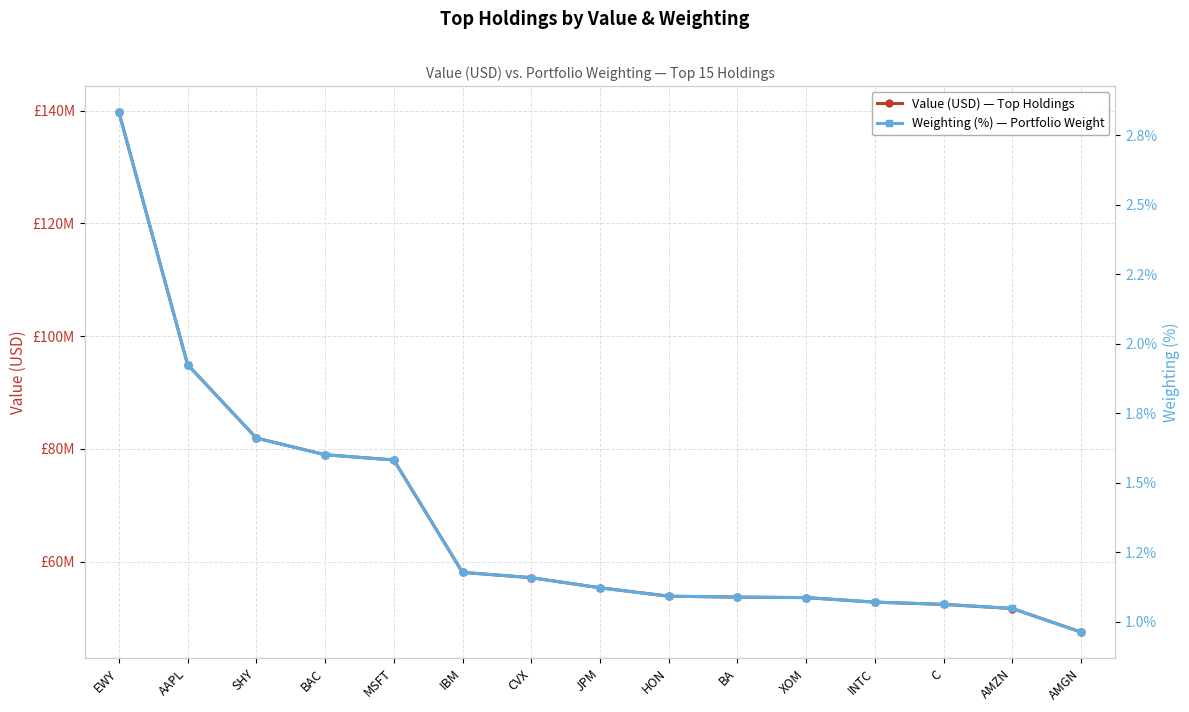

Is the value of Value (USD) — Top Holdings at AMGN greater than the value of Weighting (%) — Portfolio Weight at BAC?

Yes